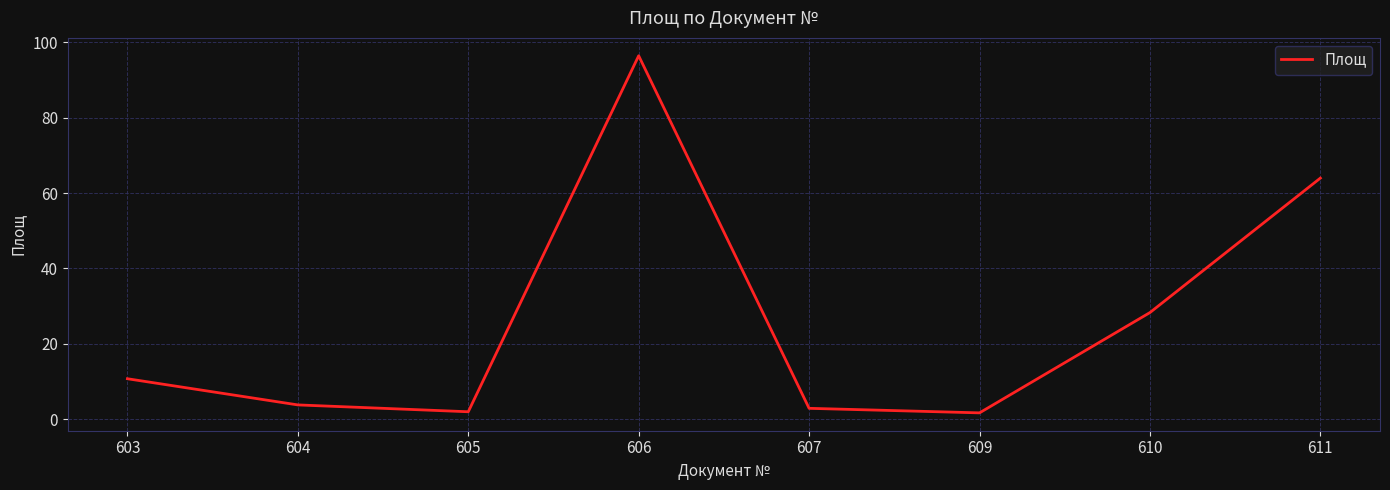

What is the ratio of the value at 604 to the value at 607?

1.3